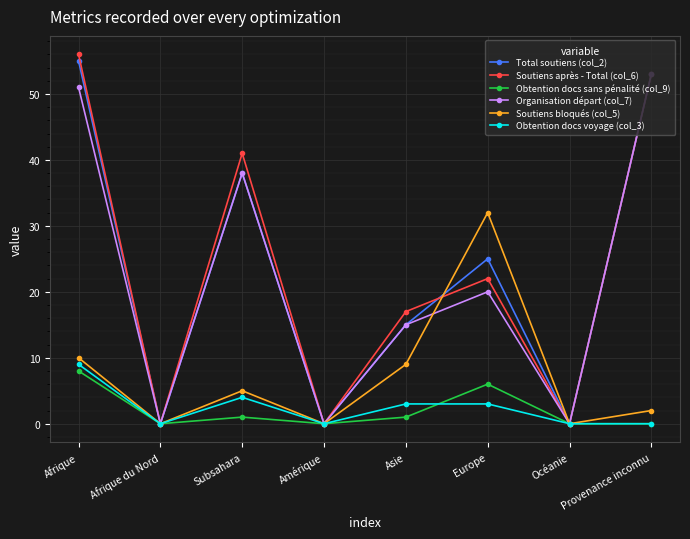

The Obtention docs voyage (col_3) series shows 3 at Asie. True or false?

True